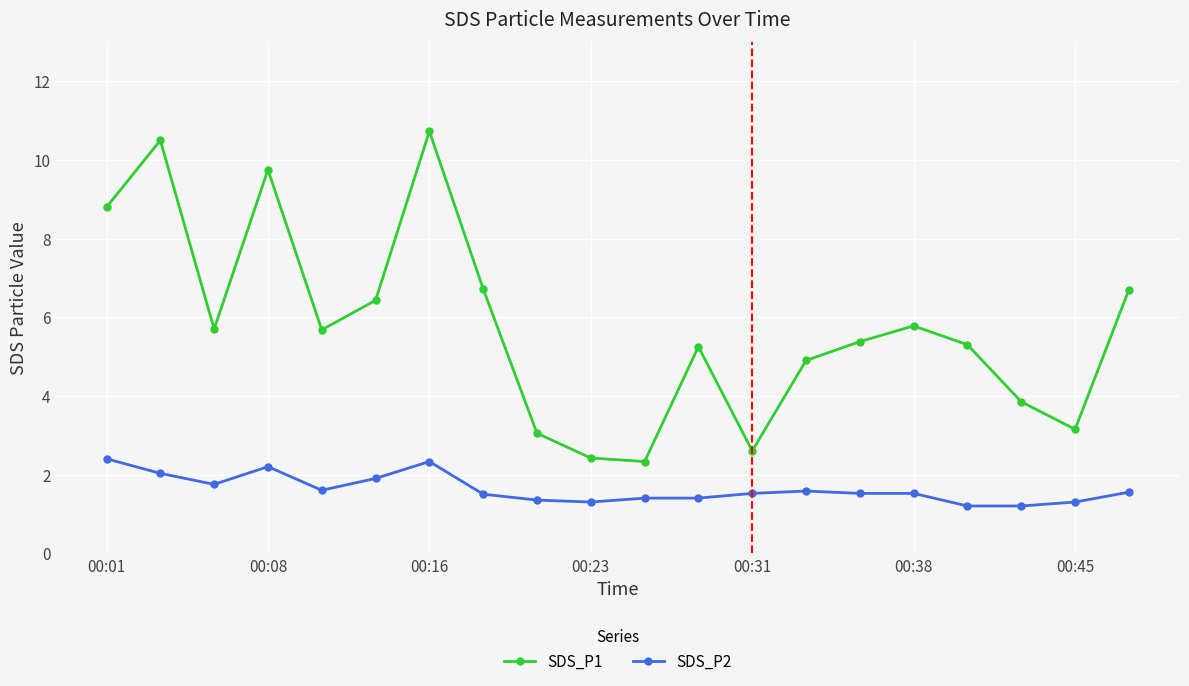

What is the minimum value shown in the chart?

1.2